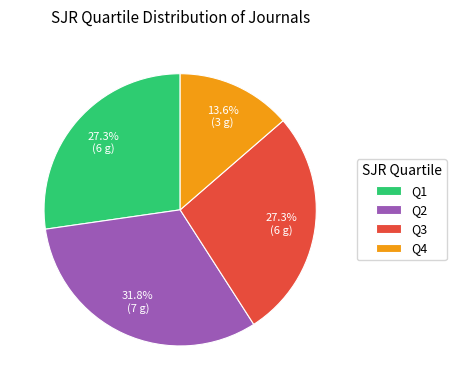

Is the sum of Q1 and Q2 greater than half?

Yes